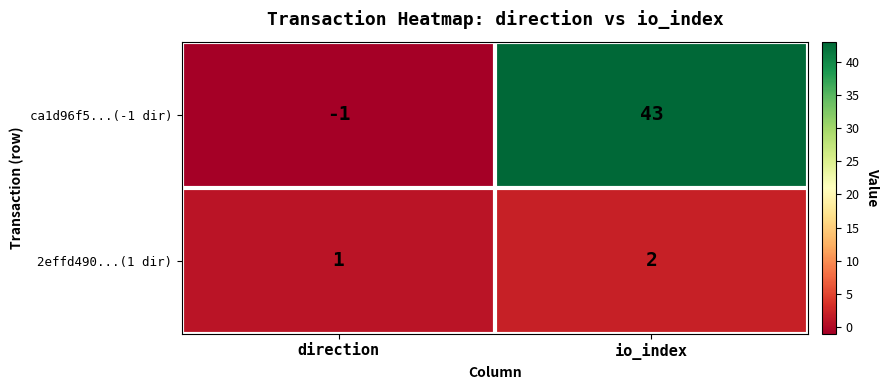

List the series in order of their overall mean, lowest first.

2effd490...(1 dir), ca1d96f5...(-1 dir)